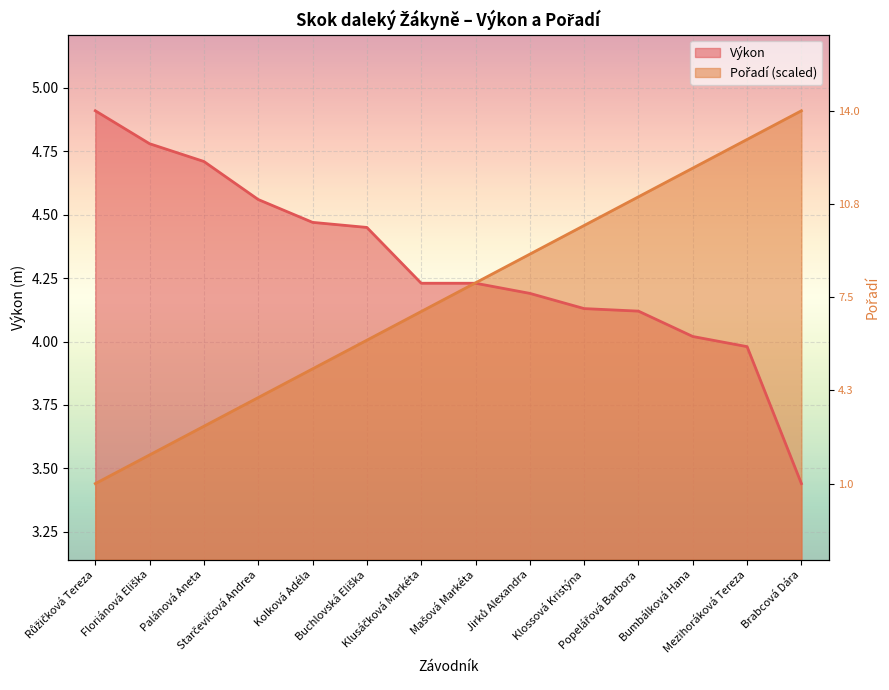

The value of Výkon at Palánová Aneta is 4.7. True or false?

True